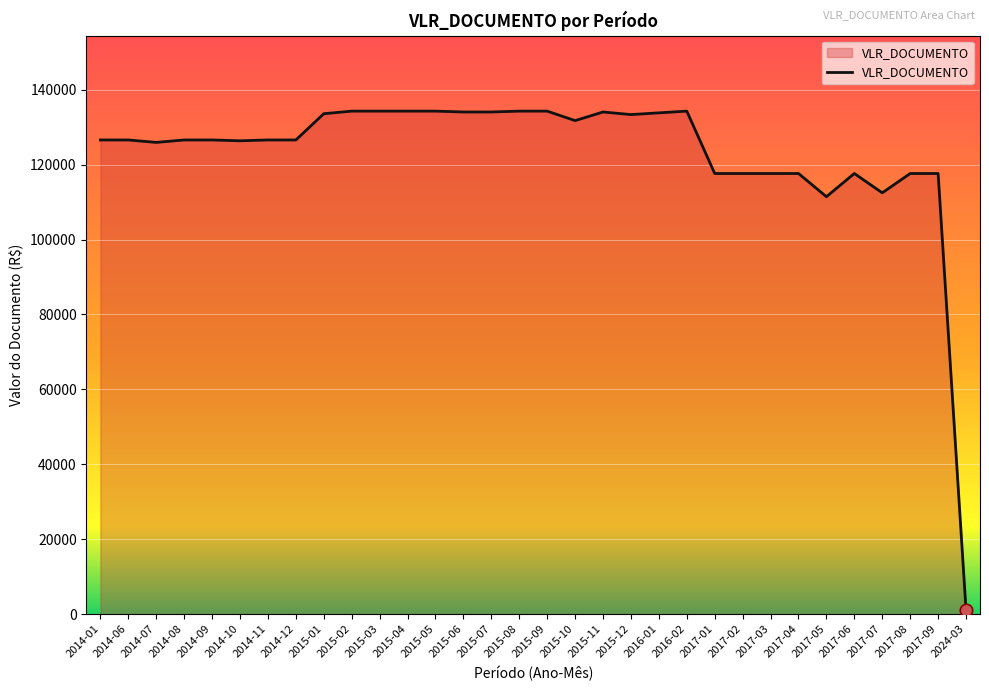

What is the change in value from 2015-07 to 2017-05?

-22615.2